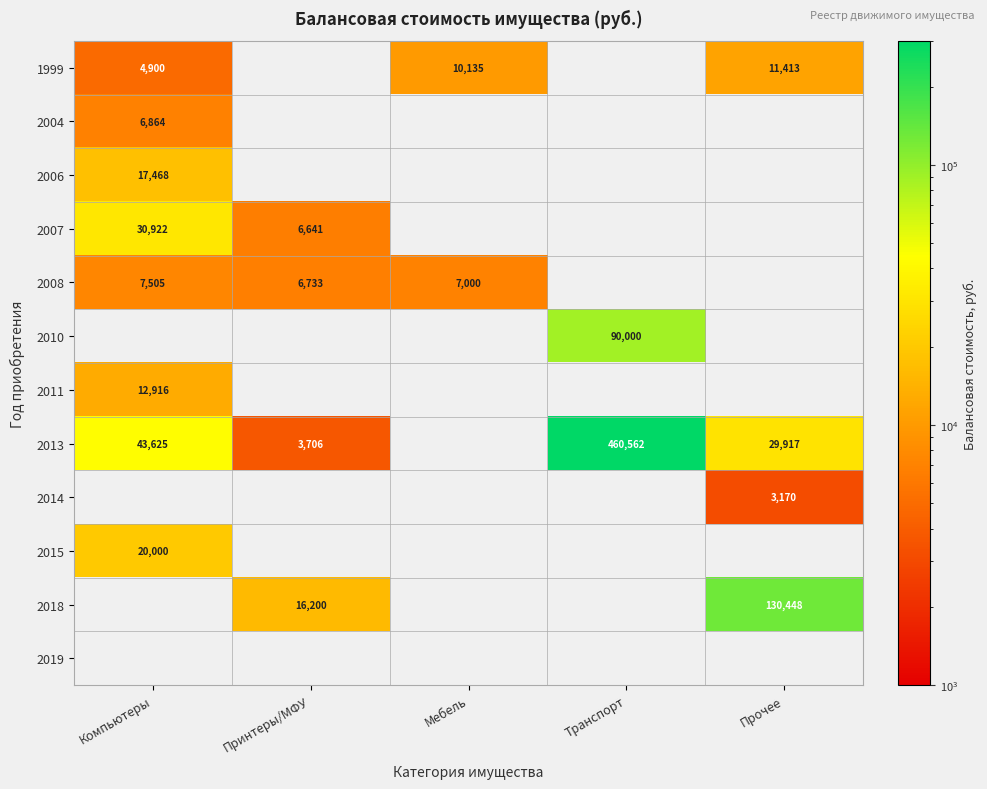

What value does the 1999 series have at Компьютеры?

4899.7